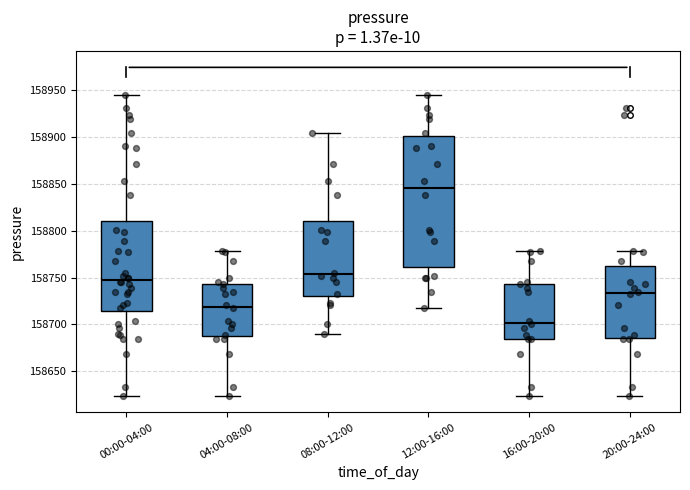

Which box has the highest median line?

12:00-16:00